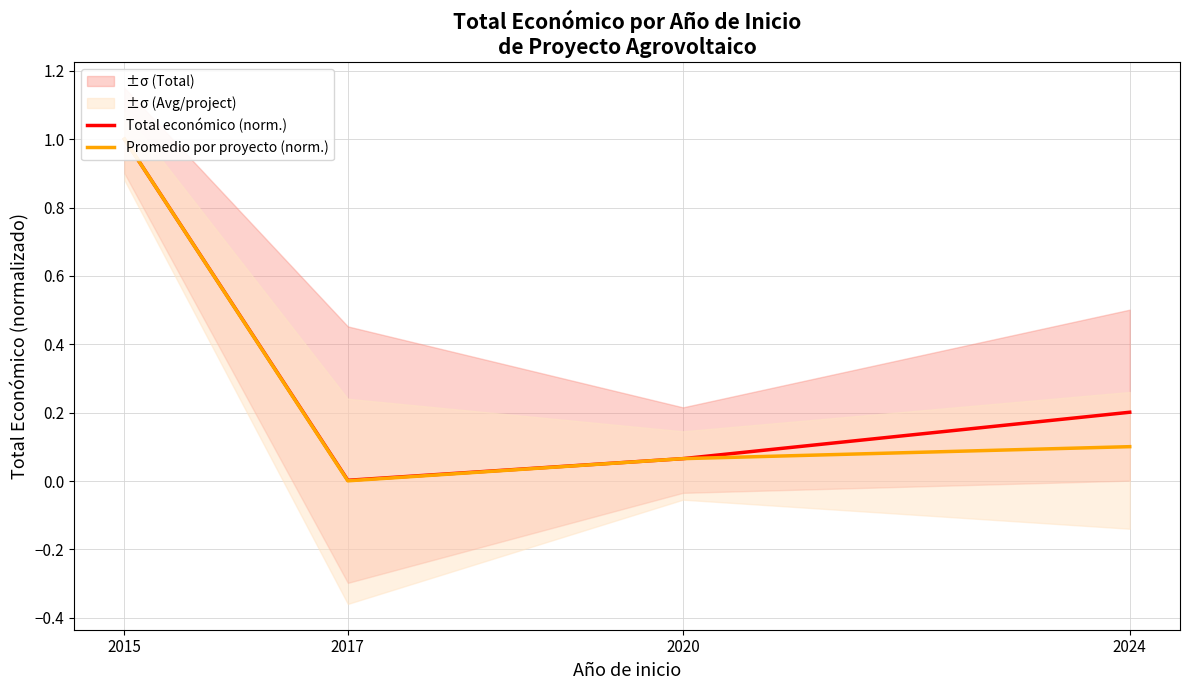

Which series changed the most between 2017 and 2020?

Promedio por proyecto (norm.)